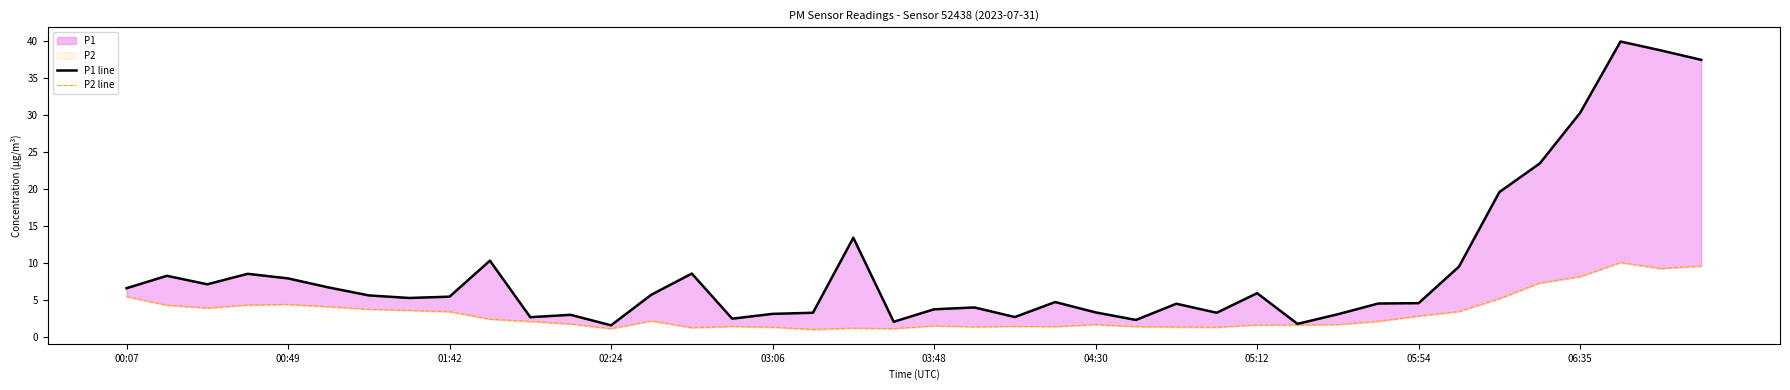

Between 10 and 27, which series saw the biggest shift?

P2 line